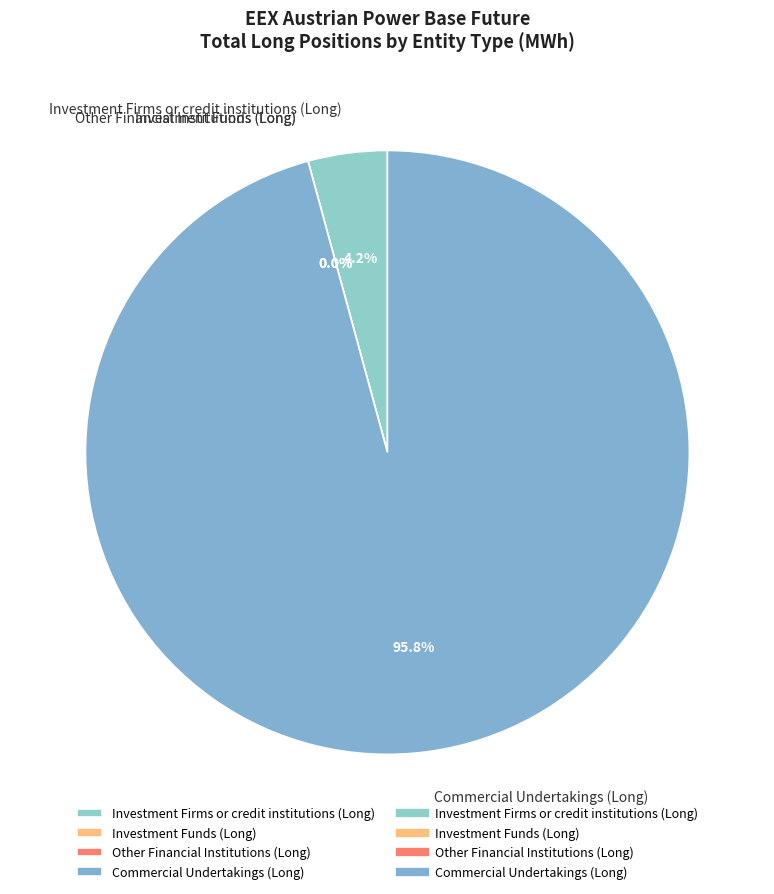

The Investment Firms or credit institutions (Long) slice represents 4% of the pie. True or false?

True